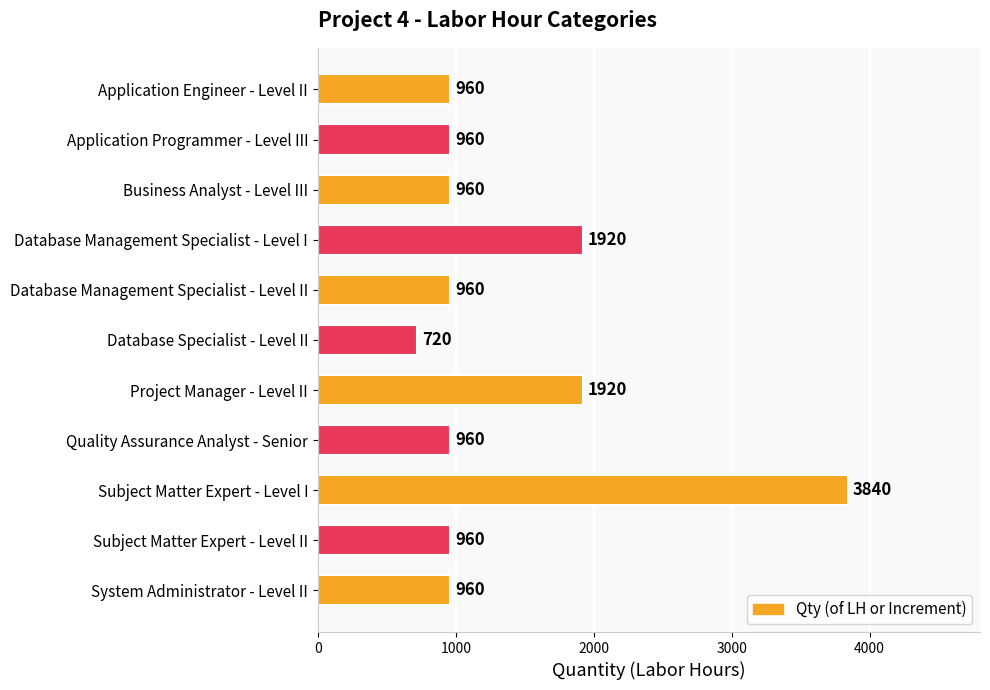

Does the chart contain stacked bars?

No